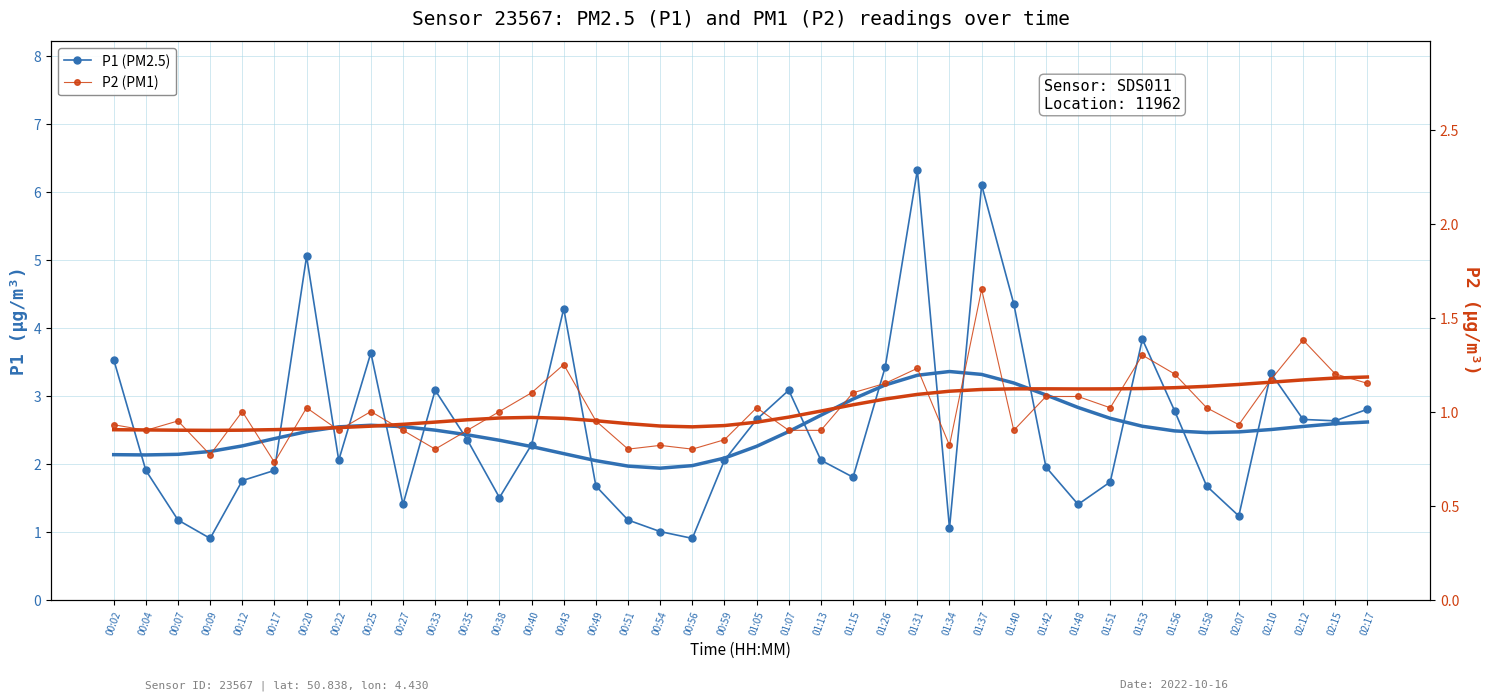

What is the average value of the P1 (PM2.5) series?

2.5